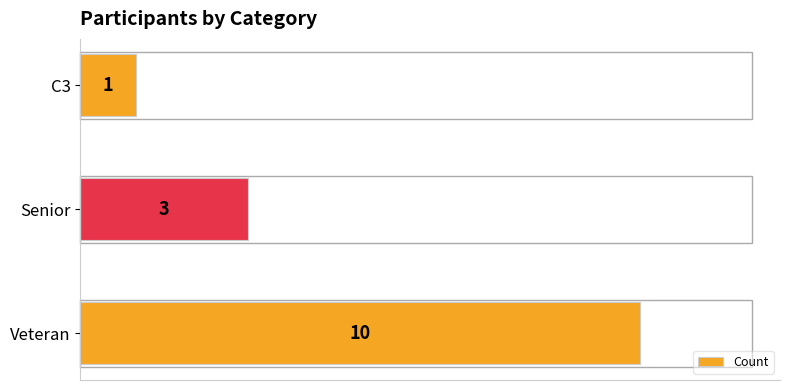

How many data points are less than 3?

1